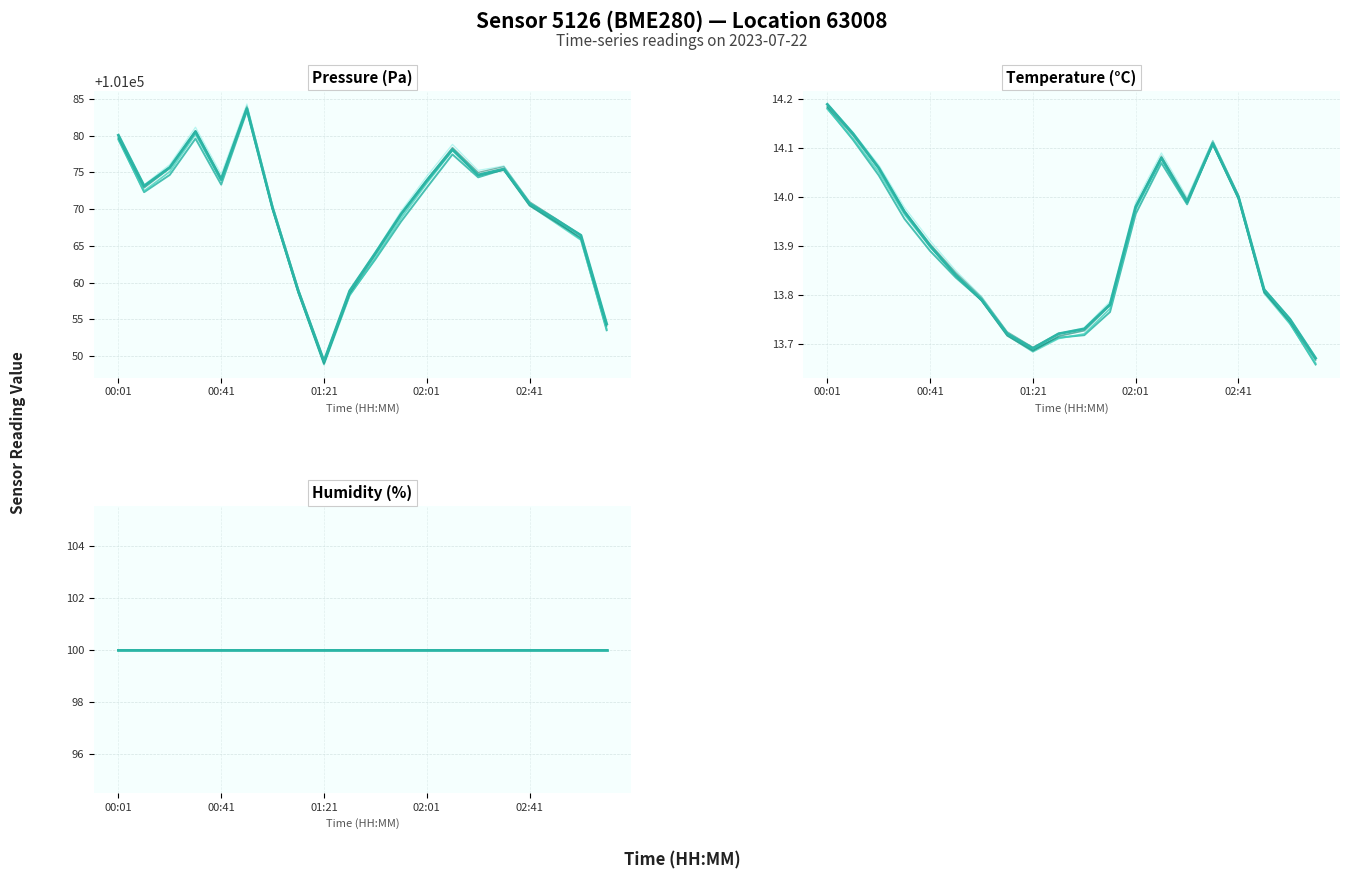

What is the maximum value for temperature?

14.2